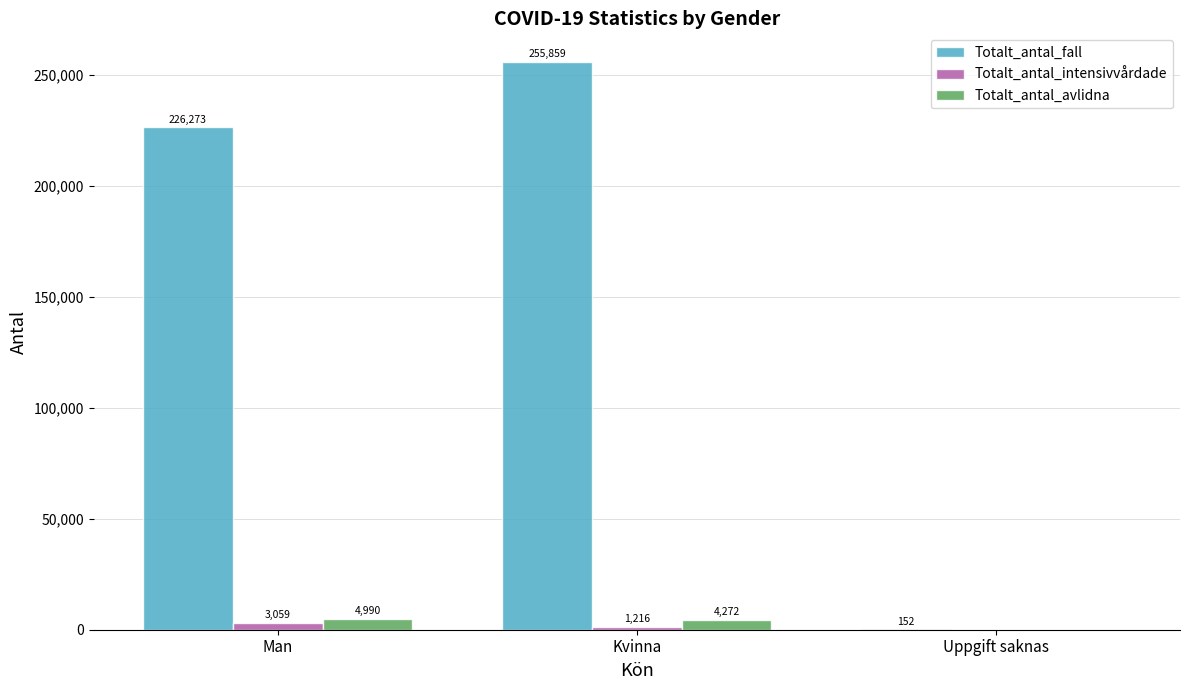

Is it true that Totalt_antal_fall equals 152 at Uppgift saknas?

True